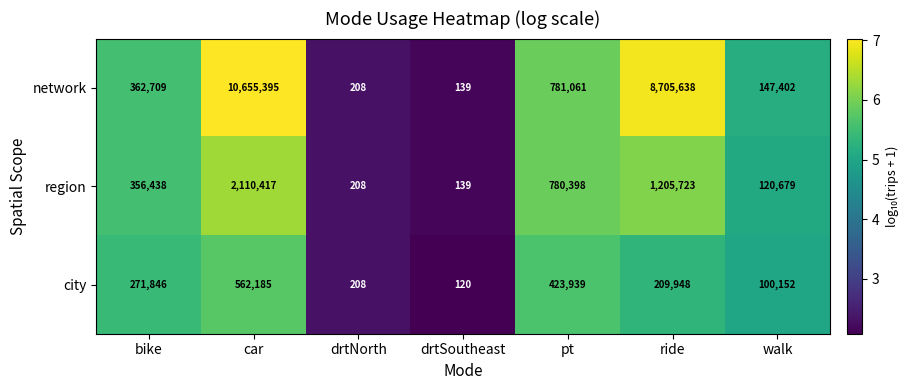

What is the difference between the highest and lowest values at drtSoutheast?

19